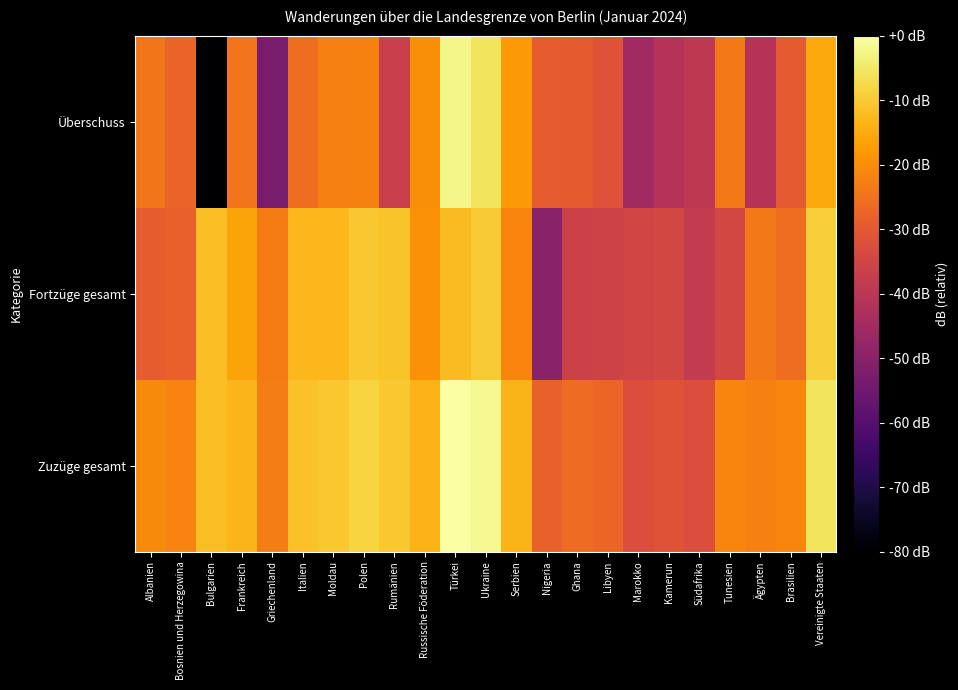

At Nigeria, list the series in order from smallest to largest.

Fortzüge gesamt, Überschuss, Zuzüge gesamt